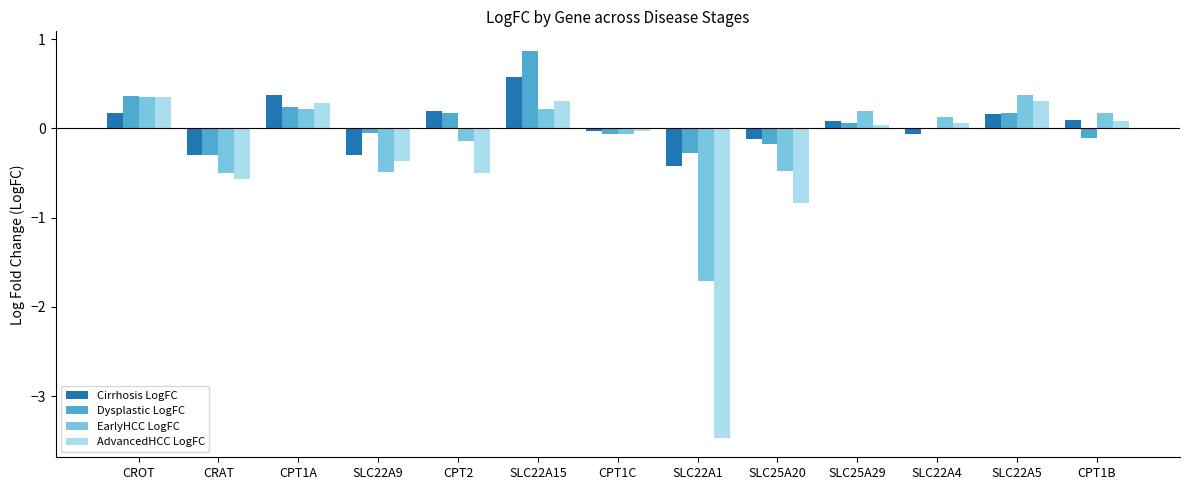

The EarlyHCC LogFC series shows -0.7 at SLC25A20. True or false?

False